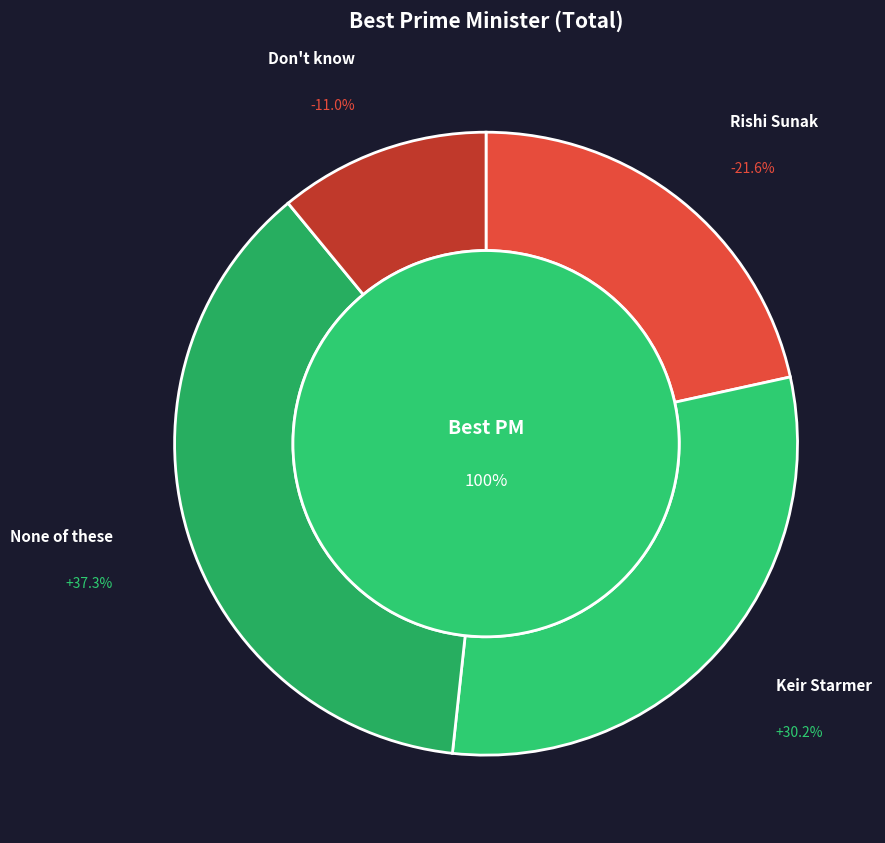

To the nearest percent, what portion does None of these represent?

37%